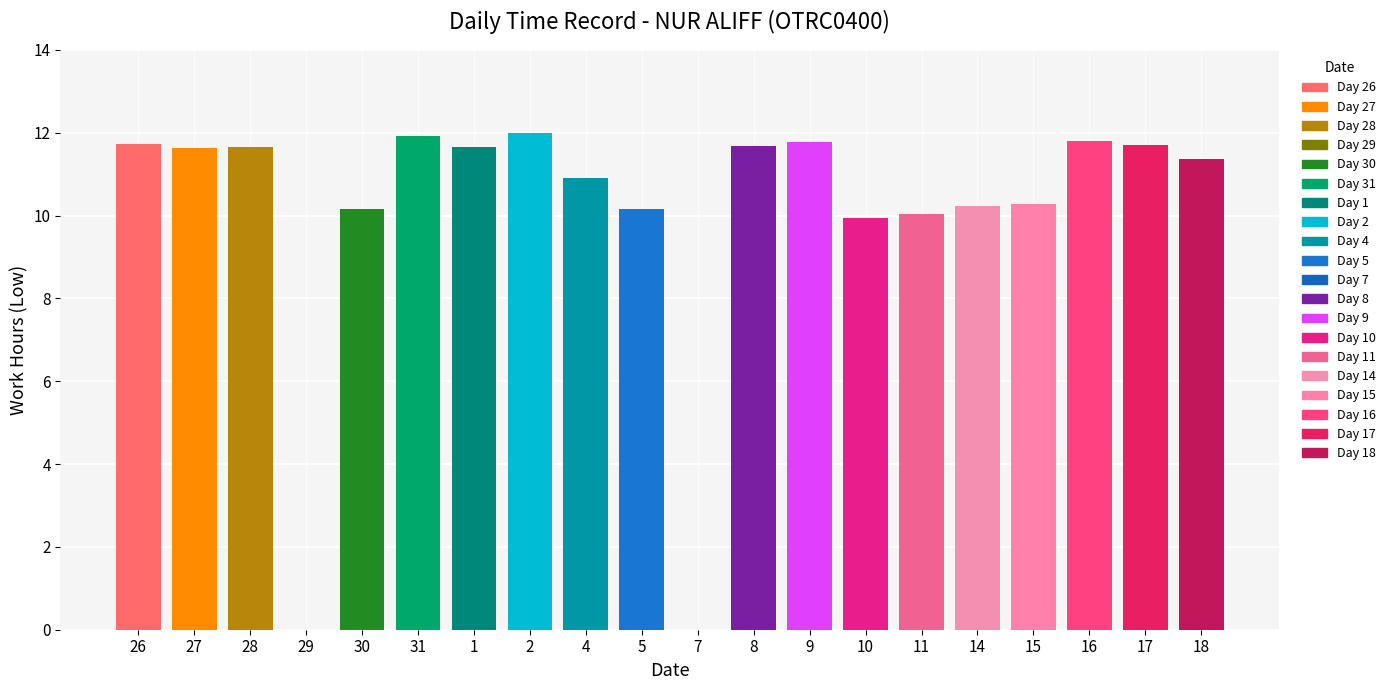

What is the difference between the maximum and minimum values?

12.0